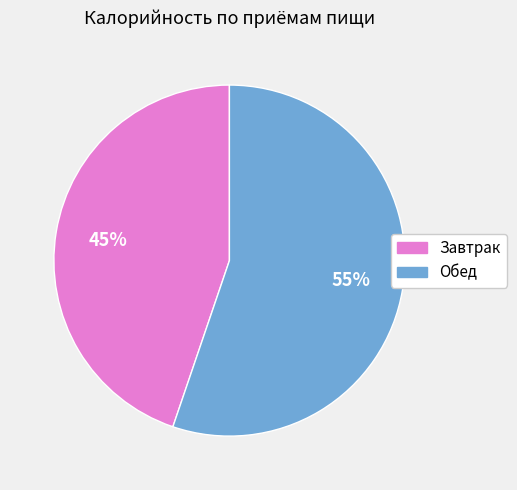

To the nearest percent, what is the difference between the Завтрак and Обед slice percentages?

10%